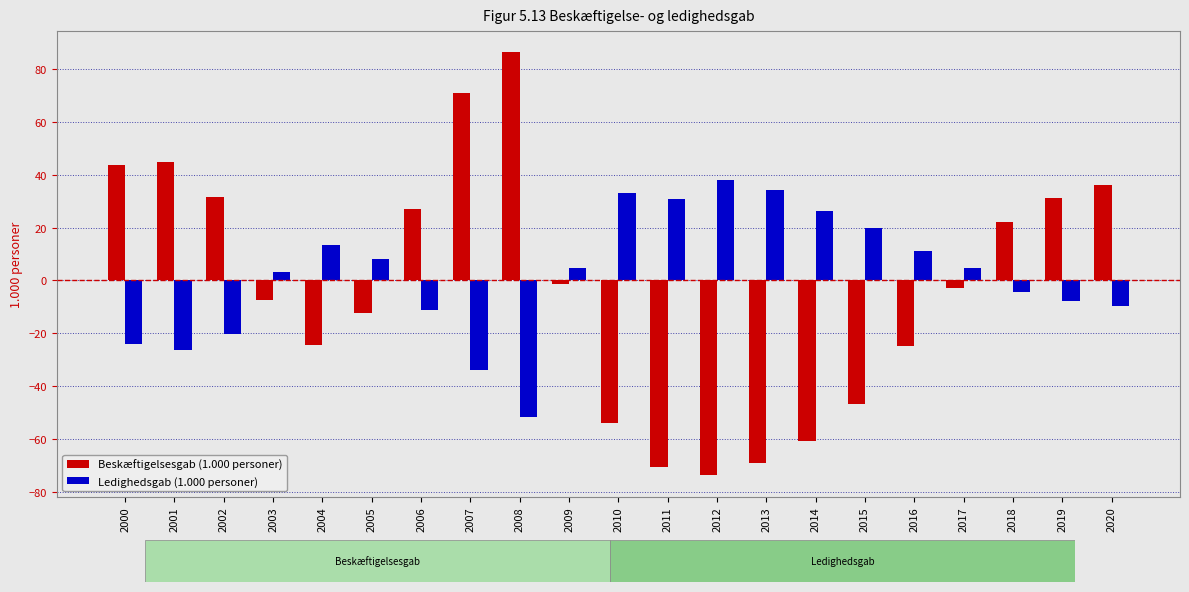

What is the sum of the Ledighedsgab (1.000 personer) values at 2020 and 2017?

-5.2